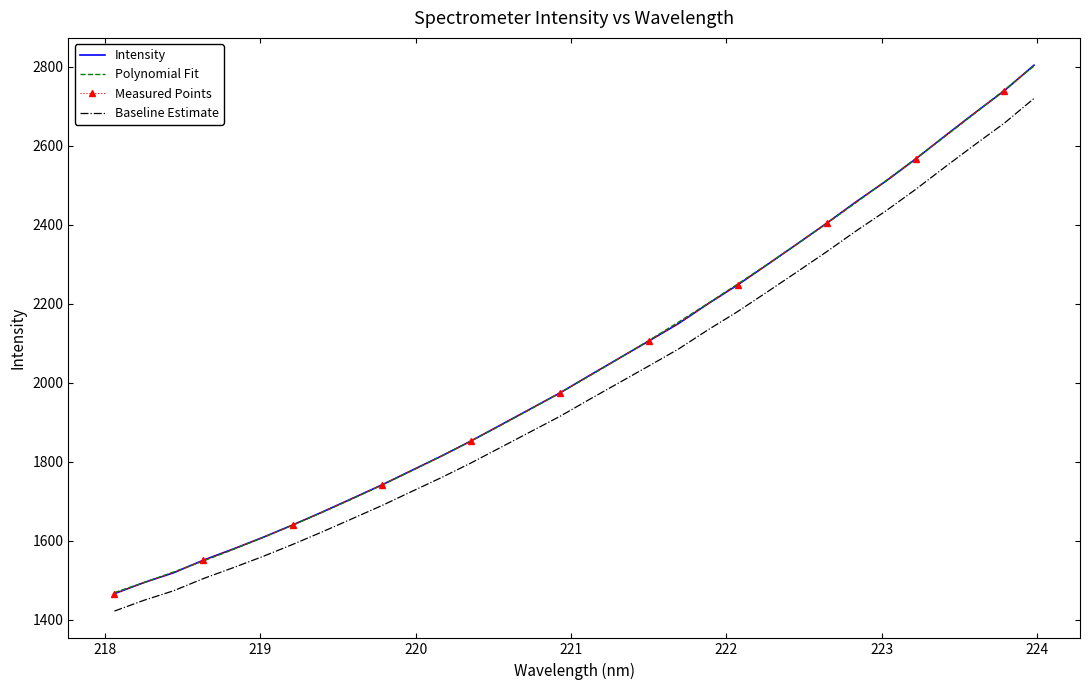

Reading left to right, what are all the values shown in this chart?

Intensity: 1466.5	1494.8	1519.7	1551.4	1579.6	1609.0	1640.3	1673.2	1707.3	1741.5	1778.0	1814.3	1852.6	1893.1	1933.7	1974.2	2018.6	2062.2	2105.9	2150.0	2200.3	2248.1	2299.4	2351.4	2404.0	2458.6	2510.7	2566.5	2625.4	2683.3	2739.8	2804.2
Polynomial Fit: 1469.3	1494.9	1521.5	1549.4	1578.4	1608.6	1640.0	1672.5	1706.2	1741.0	1777.1	1814.2	1852.6	1892.1	1932.8	1974.6	2017.6	2061.8	2107.1	2153.6	2201.3	2250.1	2300.1	2351.2	2403.5	2456.9	2511.6	2567.3	2624.3	2682.4	2741.6	2802.0
Measured Points: 1466.5	1494.8	1519.7	1551.4	1579.6	1609.0	1640.3	1673.2	1707.3	1741.5	1778.0	1814.3	1852.6	1893.1	1933.7	1974.2	2018.6	2062.2	2105.9	2150.0	2200.3	2248.1	2299.4	2351.4	2404.0	2458.6	2510.7	2566.5	2625.4	2683.3	2739.8	2804.2
Baseline Estimate: 1422.5	1449.9	1474.1	1504.9	1532.2	1560.7	1591.1	1623.0	1656.1	1689.3	1724.7	1759.9	1797.0	1836.3	1875.7	1915.0	1958.1	2000.3	2042.7	2085.5	2134.3	2180.6	2230.4	2280.8	2331.9	2384.9	2435.3	2489.5	2546.7	2602.8	2657.6	2720.1